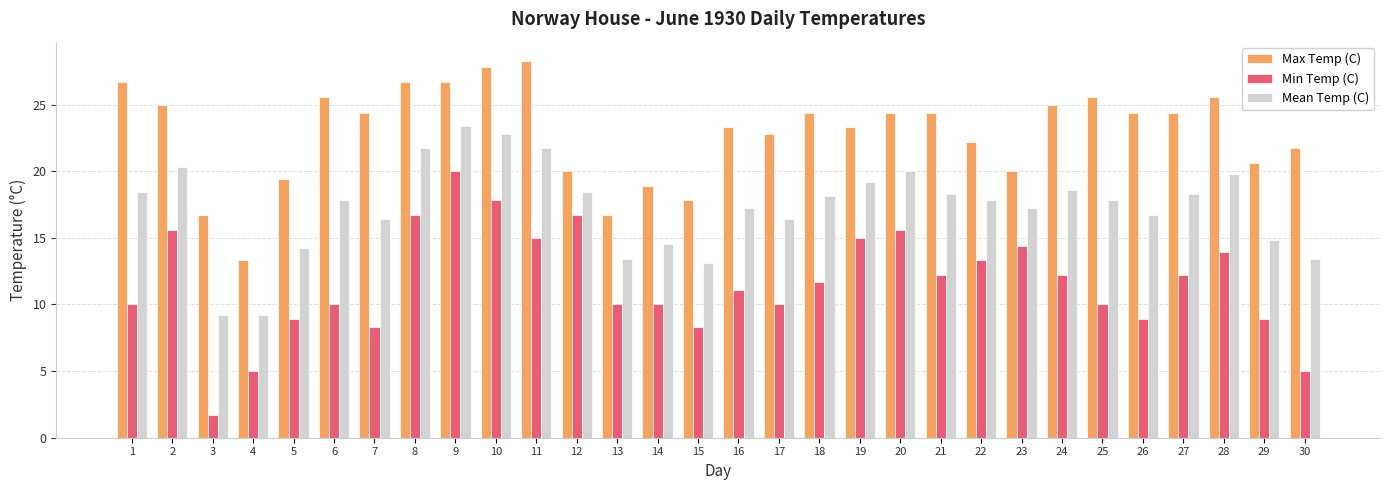

Rank the series by their maximum value, from lowest to highest.

Min Temp (C), Mean Temp (C), Max Temp (C)